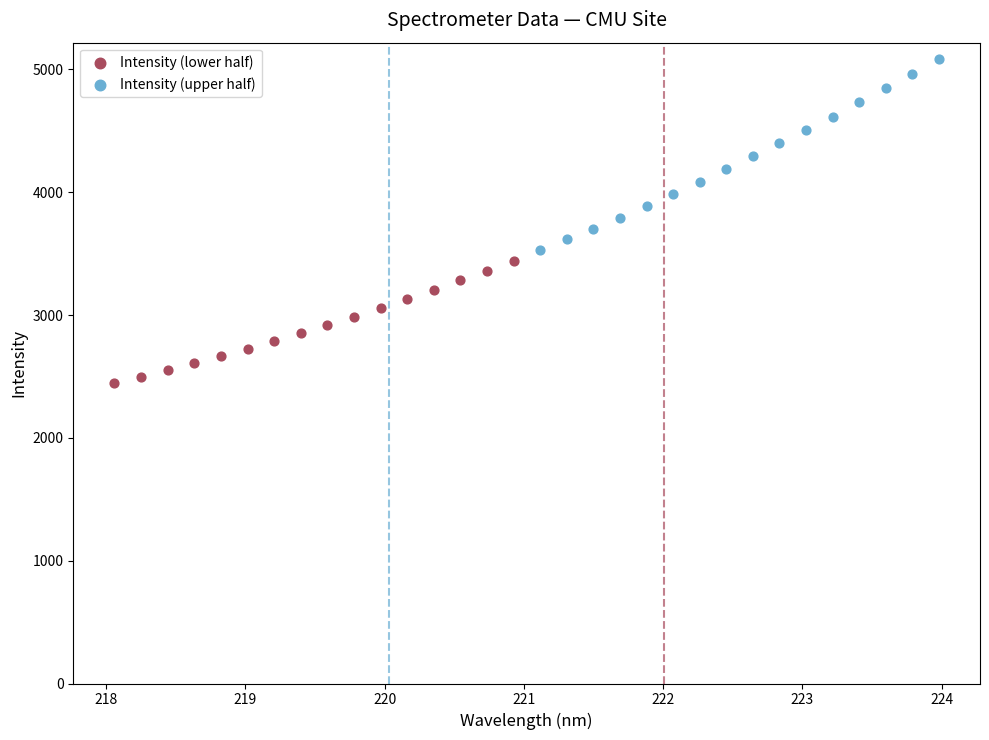

Which series contains the highest Y value?

Intensity (upper half)